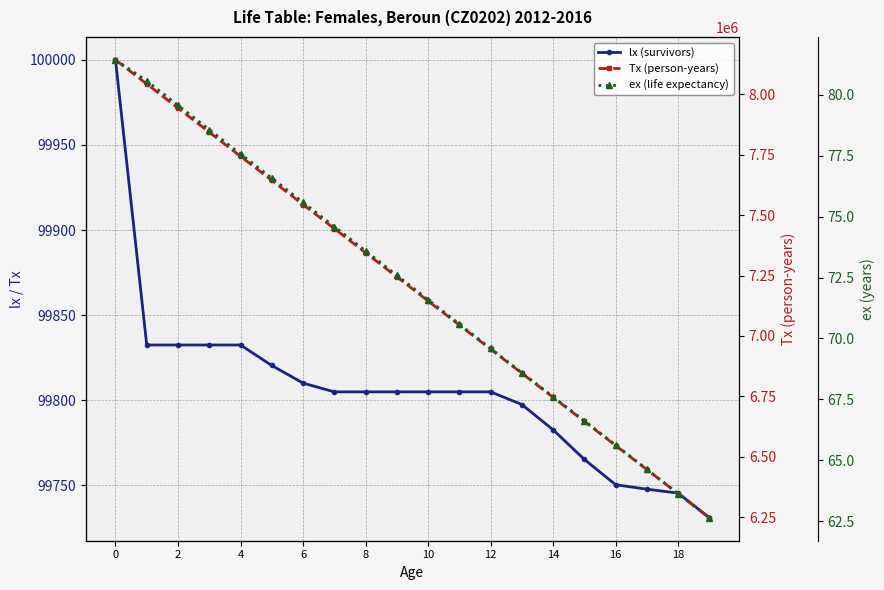

What is the value of the lx (survivors) point at the 12th from the left?

99805.0